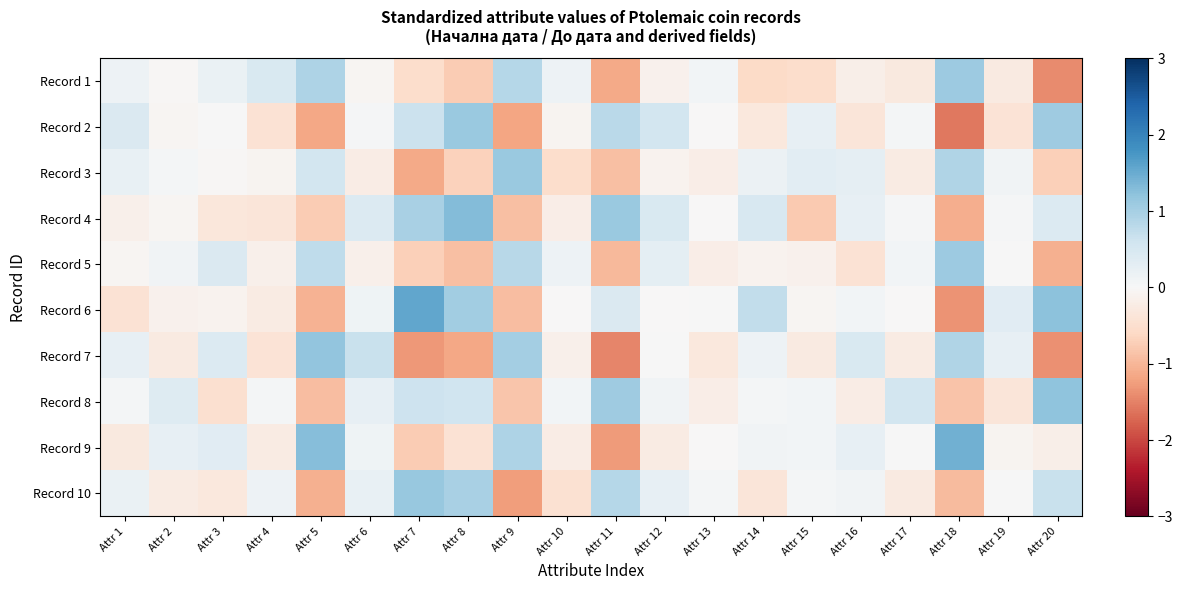

What is the greatest value displayed?

1.6